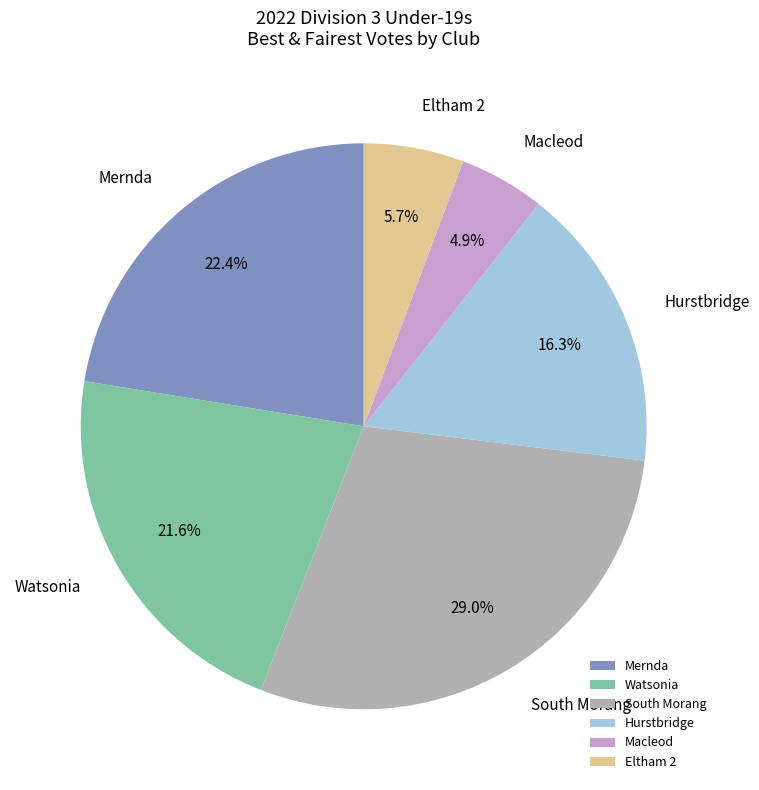

What is the ratio of the value at Eltham 2 to the value at Watsonia?

0.3